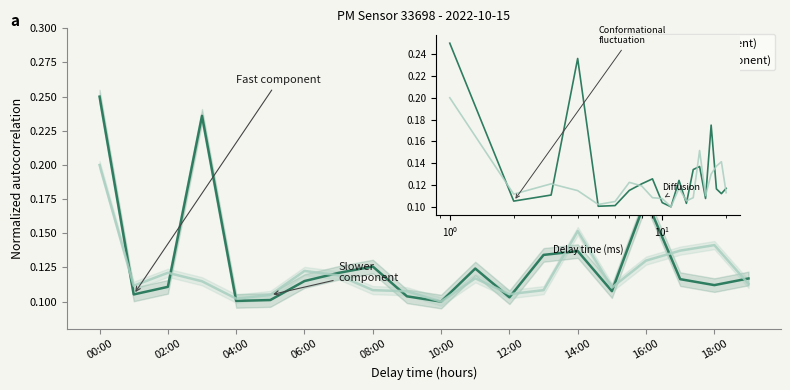

What is the highest value of the P2 series?

0.2